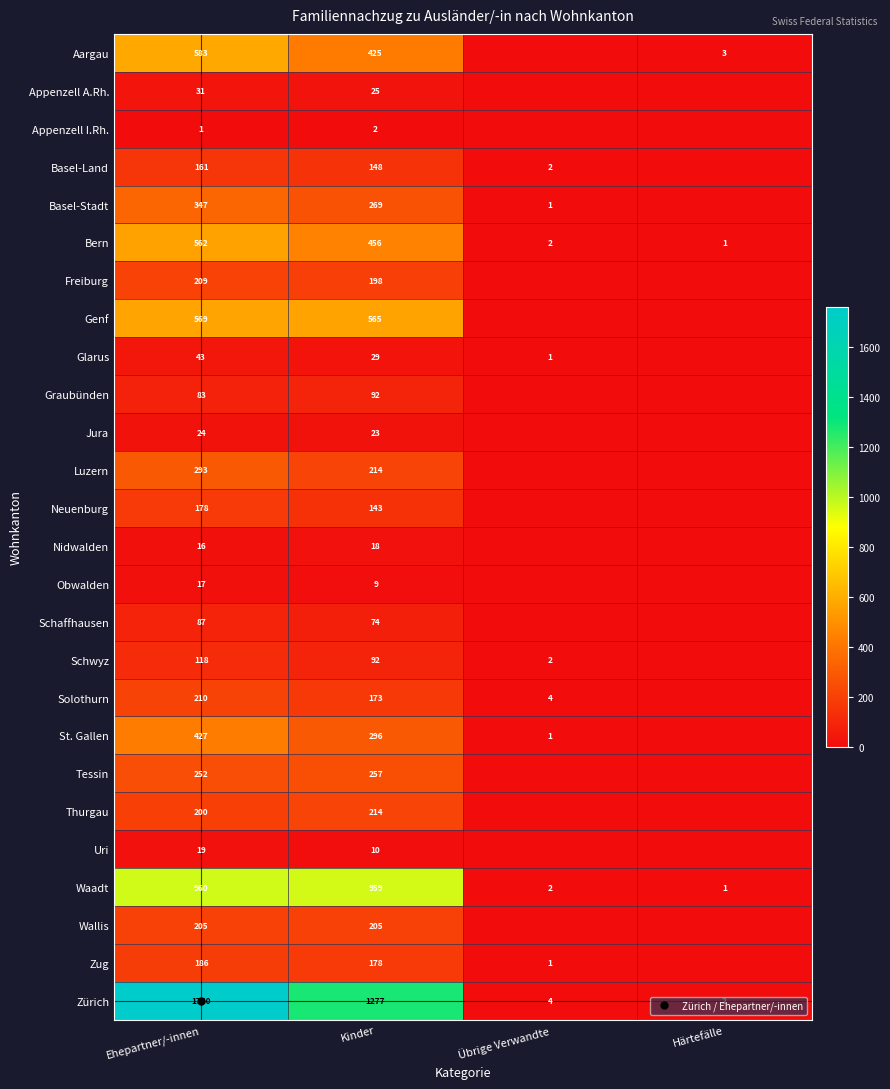

List the labels in order of Obwalden value, smallest first.

Übrige Verwandte, Härtefälle, Kinder, Ehepartner/-innen